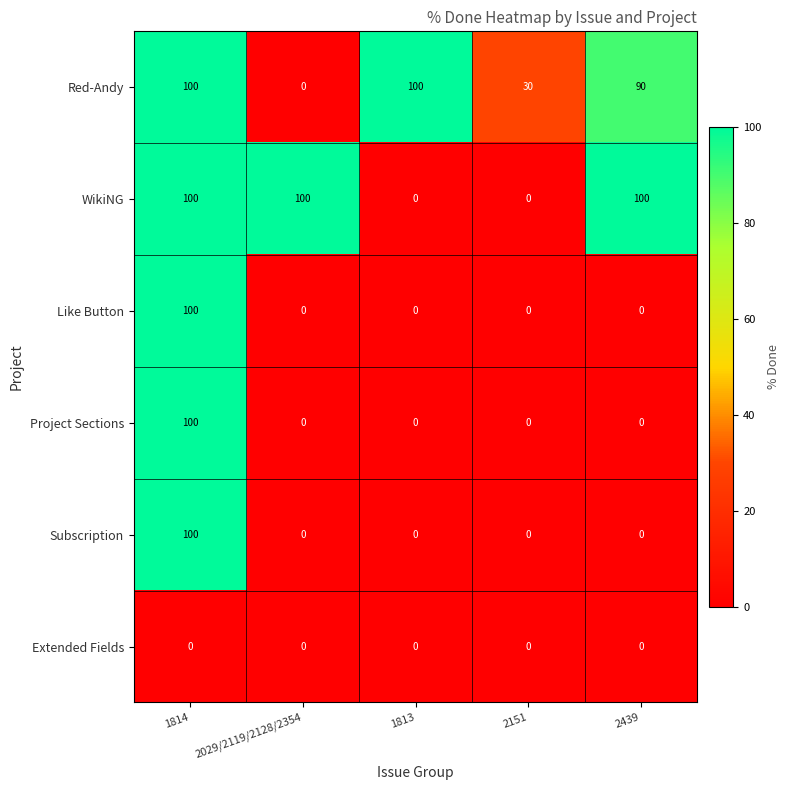

What is the total value across all series at 1814?

500